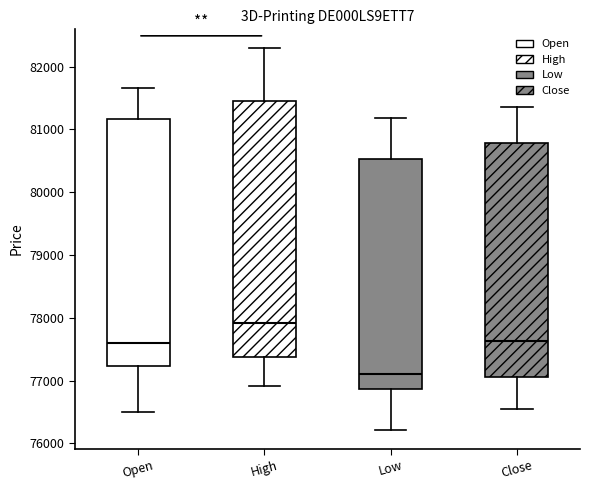

Comparing the boxes themselves (not the whiskers), which one is the tallest?

High